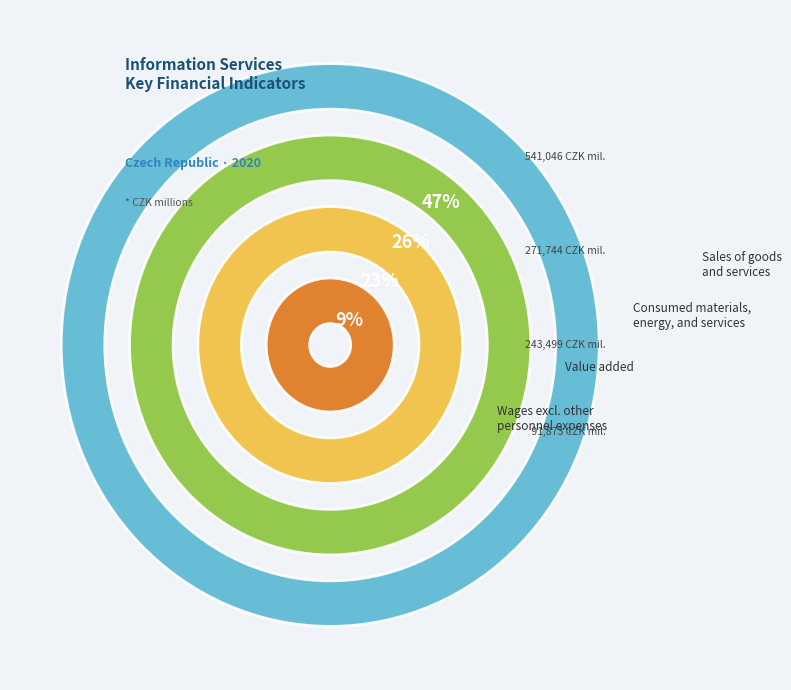

Is there a majority slice in this chart?

No